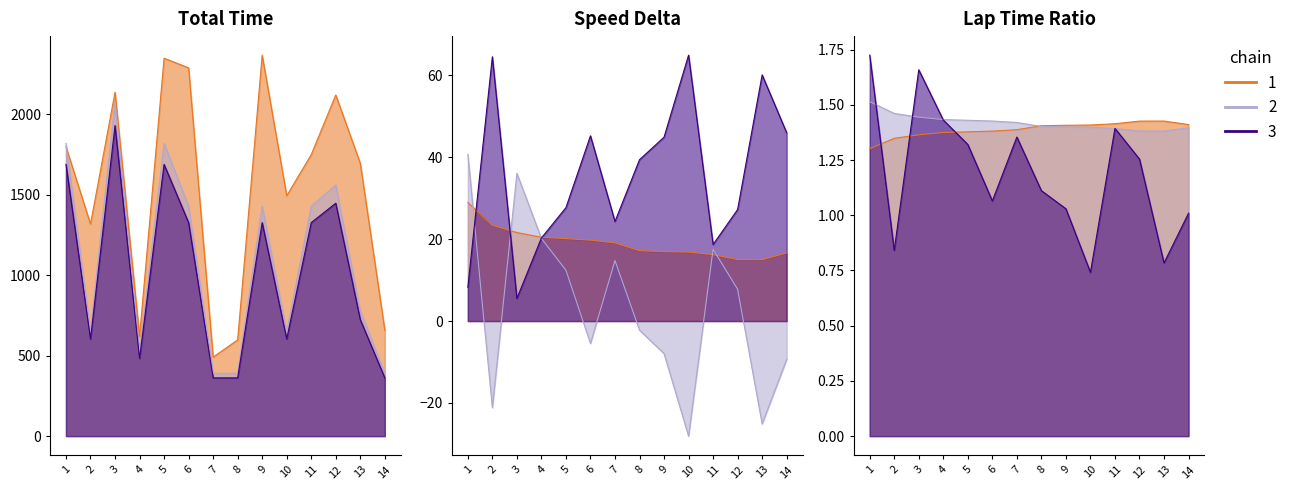

True or false: Total Time has a value of 2120.6 at 12.

True